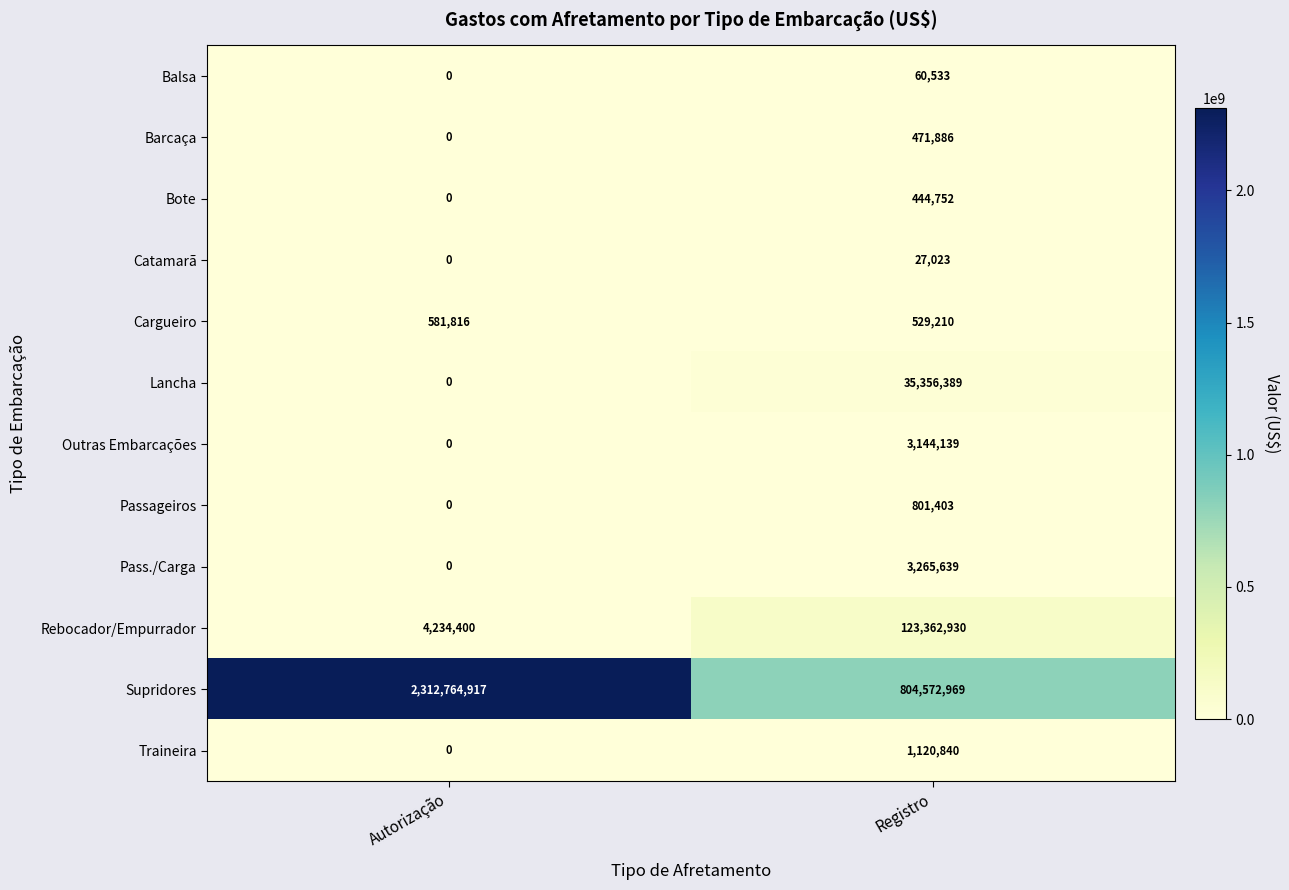

At Registro, list the series in order from smallest to largest.

Catamarã, Balsa, Bote, Barcaça, Cargueiro, Passageiros, Traineira, Outras Embarcações, Pass./Carga, Lancha, Rebocador/Empurrador, Supridores